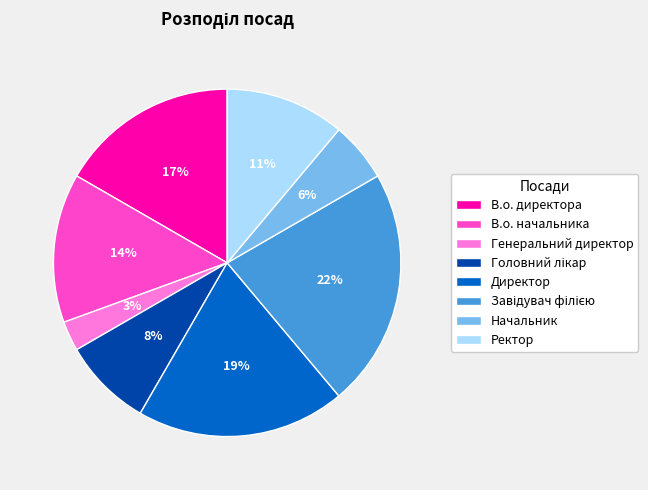

To the nearest percent, what is the average slice percentage?

12%